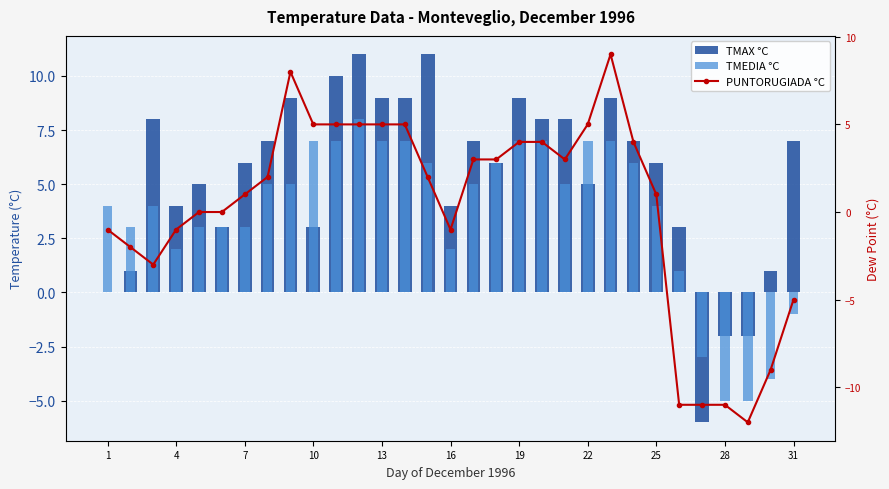

At which label is PUNTORUGIADA °C closest to -1?

1